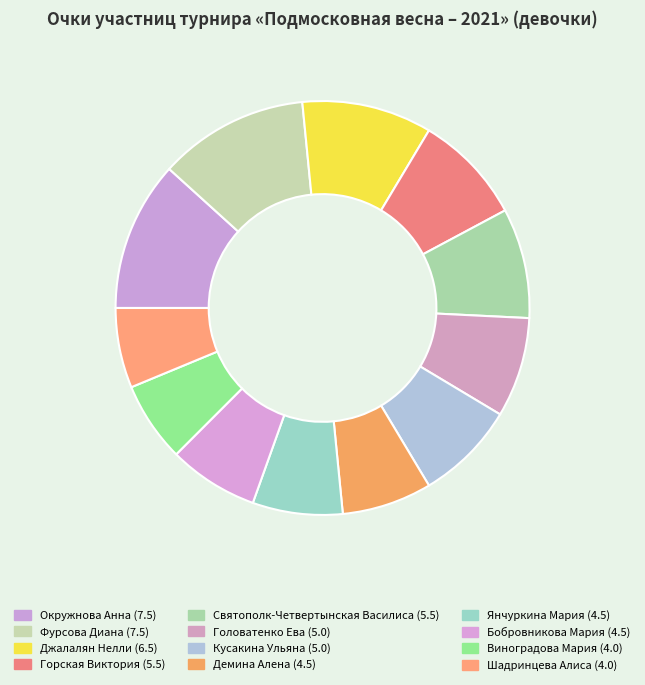

To the nearest percent, what is the combined percentage of Головатенко Ева and Горская Виктория?

16%